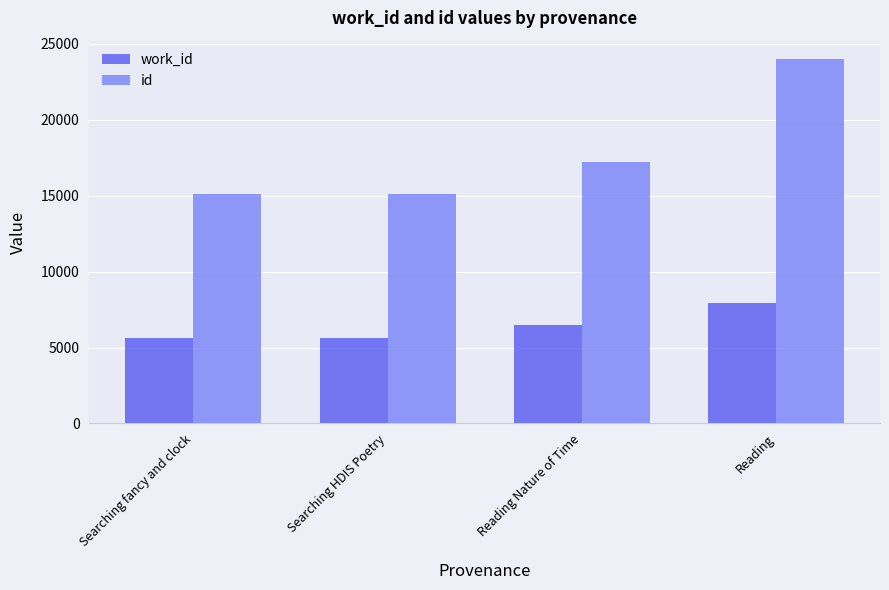

Does the chart contain any negative values?

No